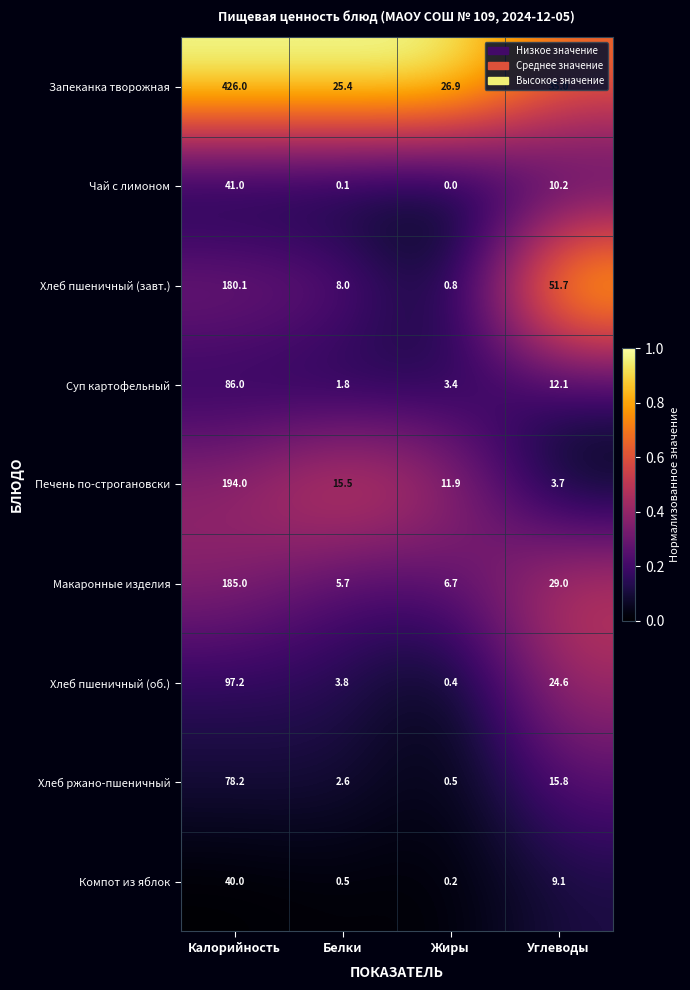

Which series has the largest range (max minus min)?

Запеканка творожная